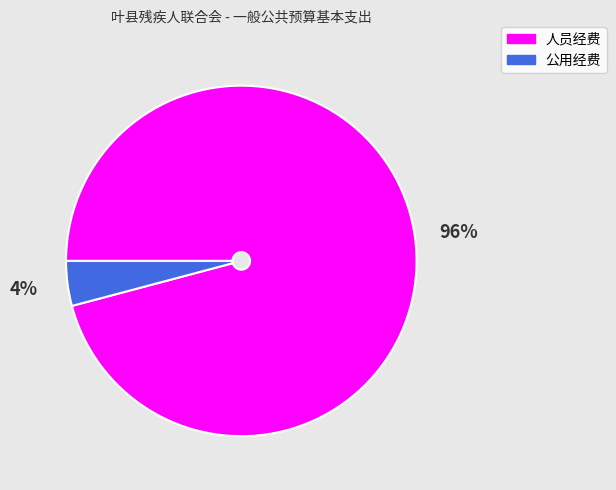

Which category has the smallest portion of the pie?

公用经费